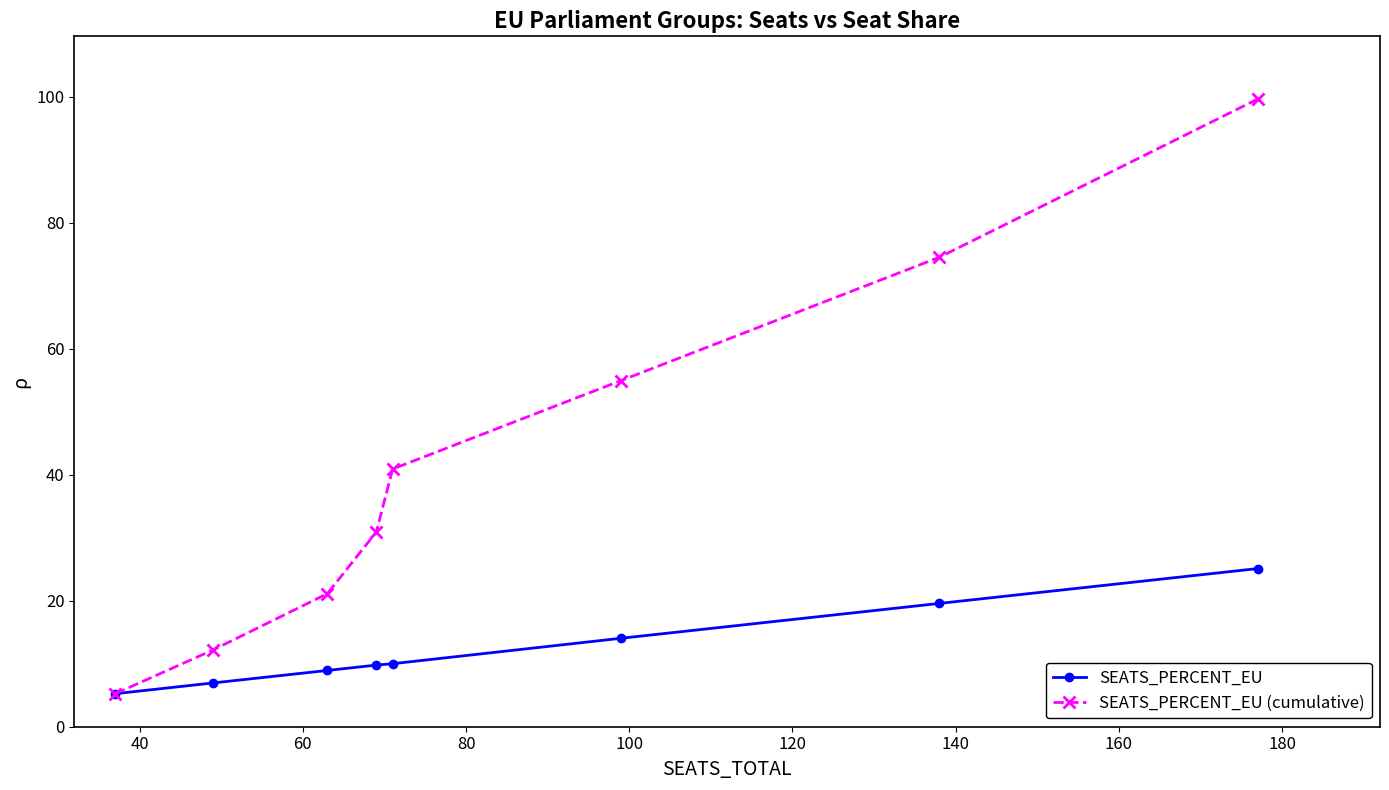

What is the minimum value shown in the chart?

5.2